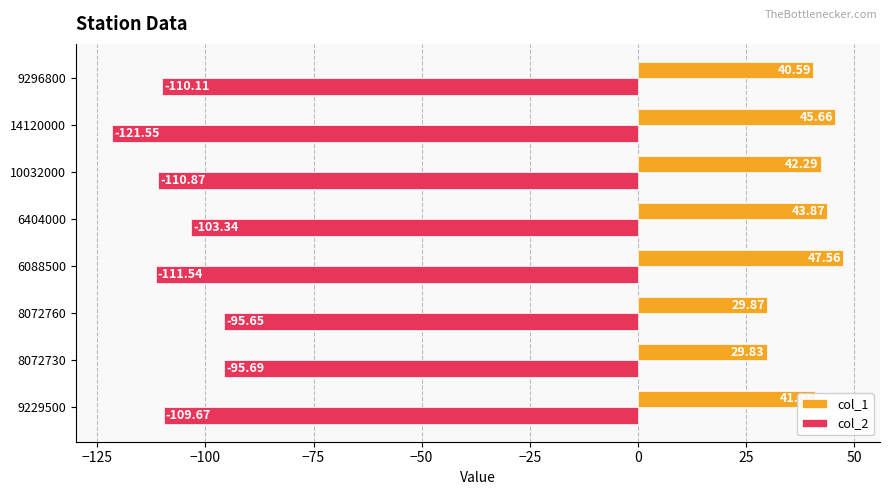

What is the sum of the col_1 values at 6404000 and 14120000?

89.5